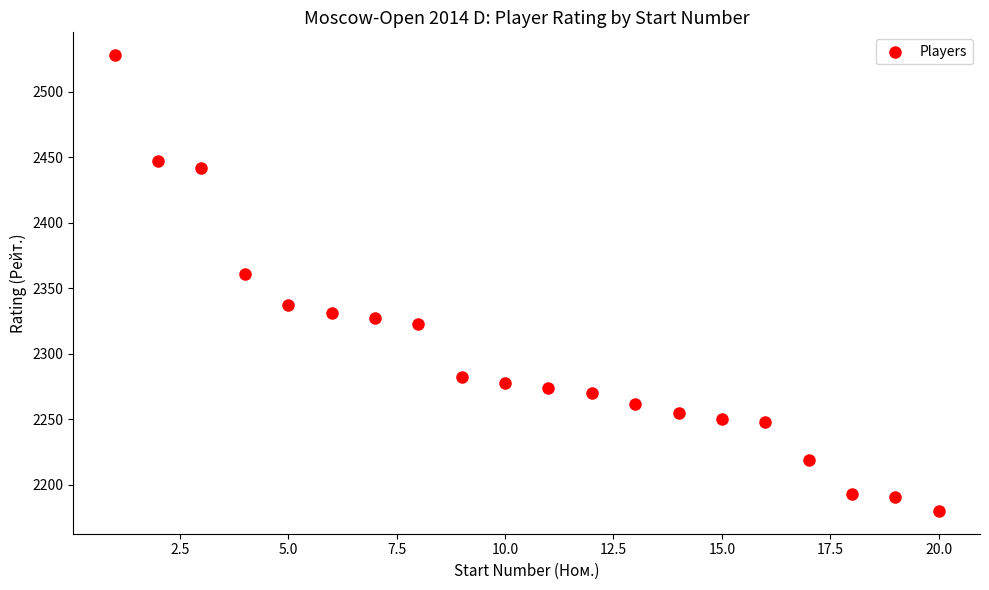

What is the range of Y values (max minus min)?

348